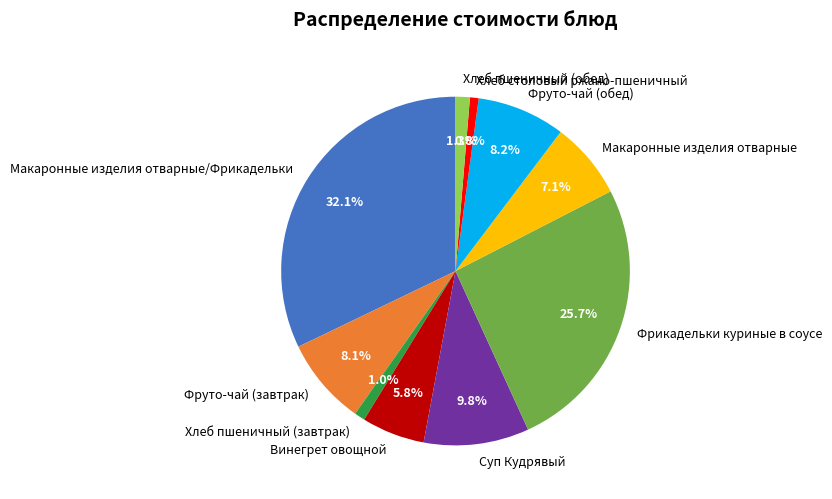

What is the total percentage of Фрикадельки куриные в соусе and Хлеб столовый ржано-пшеничный?

26.5%